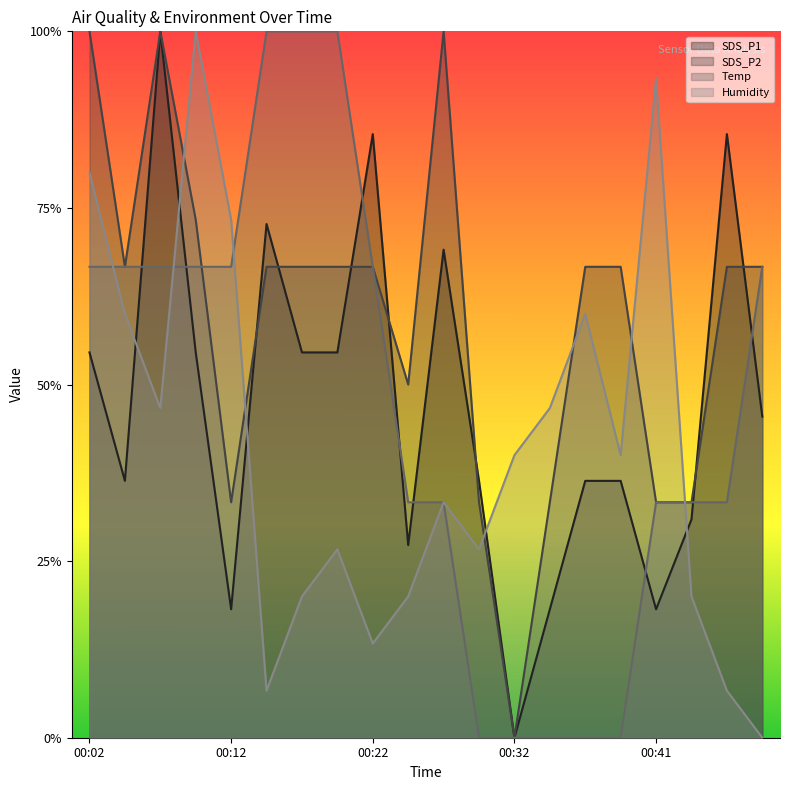

How many interior local valleys does the SDS_P2 series have?

4